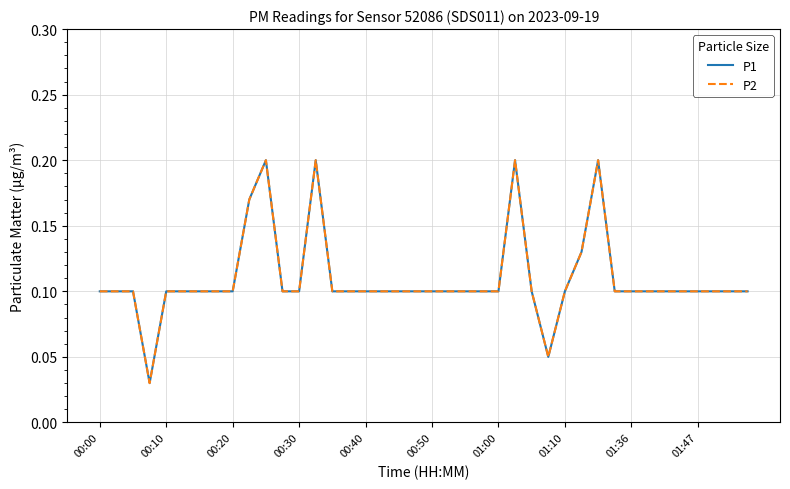

Is this an area chart (filled region under the line)?

No